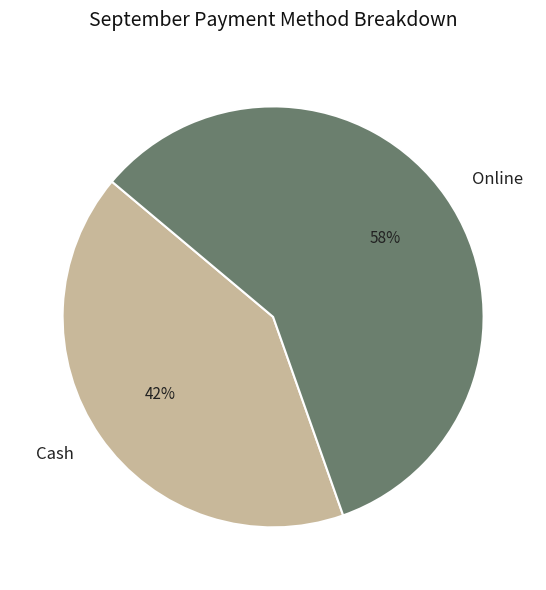

Which slice is the smallest?

Cash